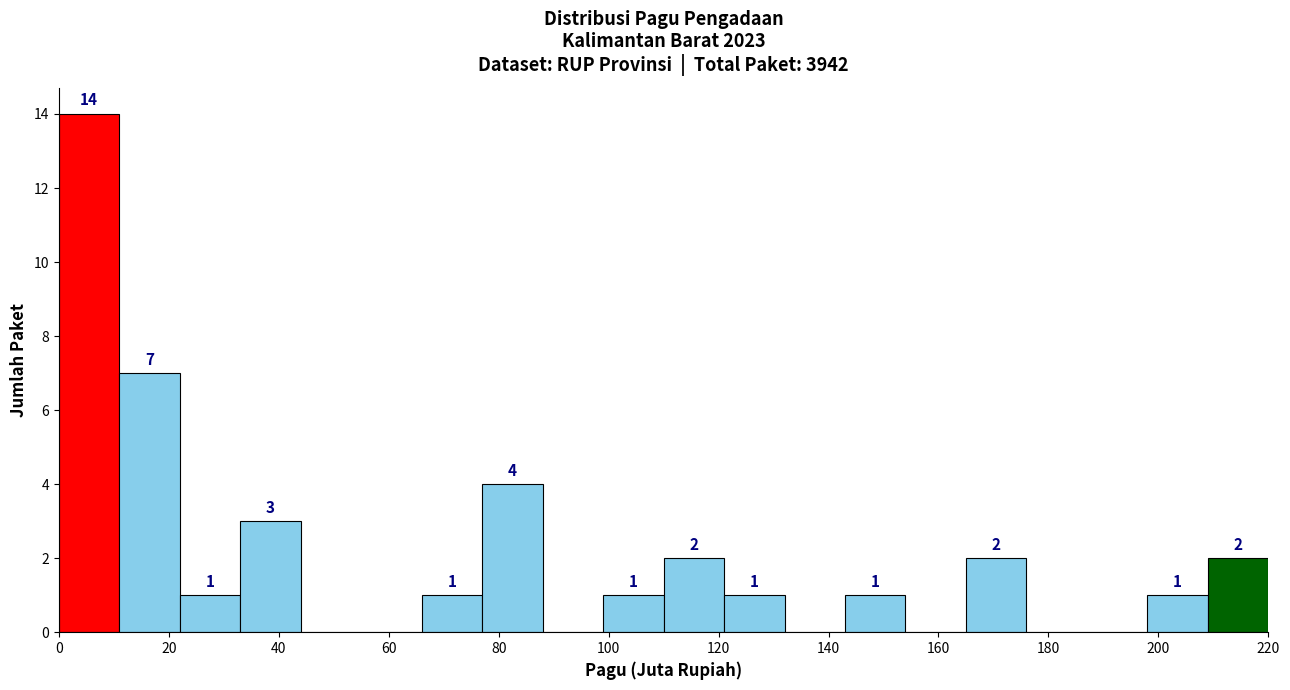

Which range on the x-axis has the tallest bar?

0 to 11